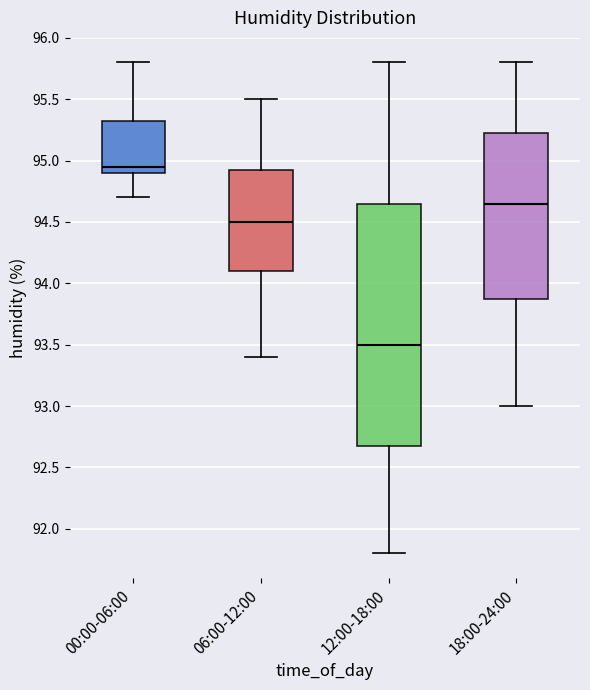

Which box has the highest median line?

00:00-06:00